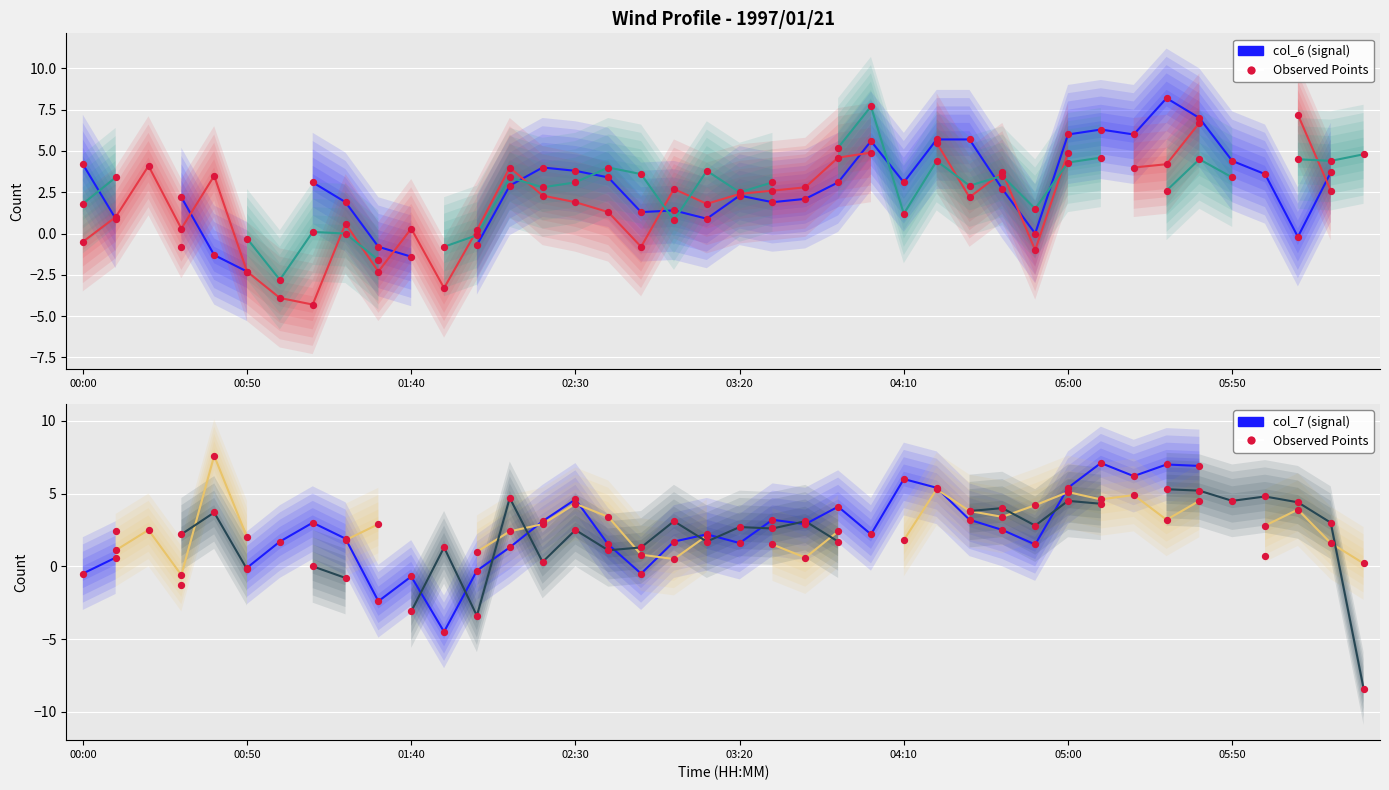

What is the total value across all series at 02:30?

20.2